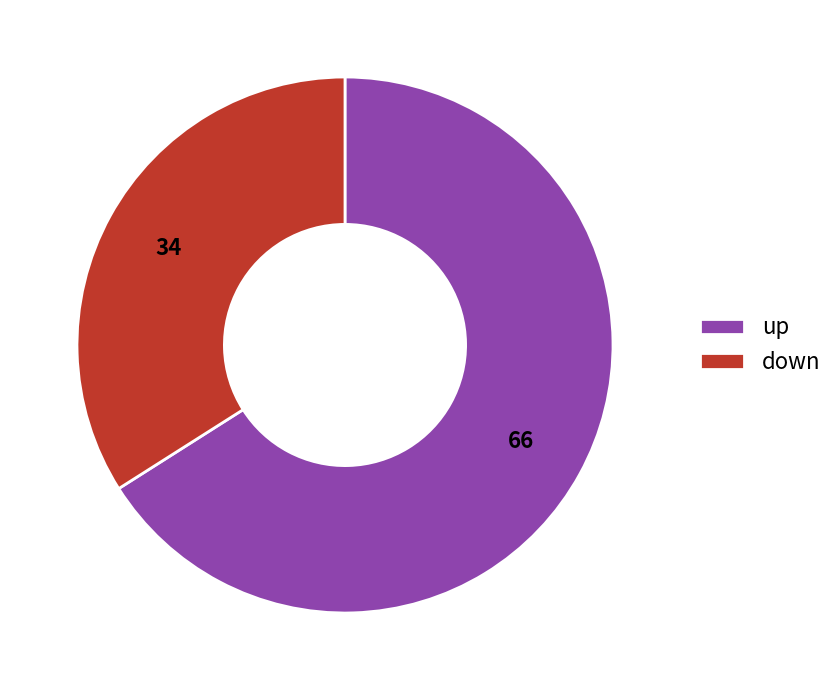

Is there any slice that represents more than half of the pie?

Yes